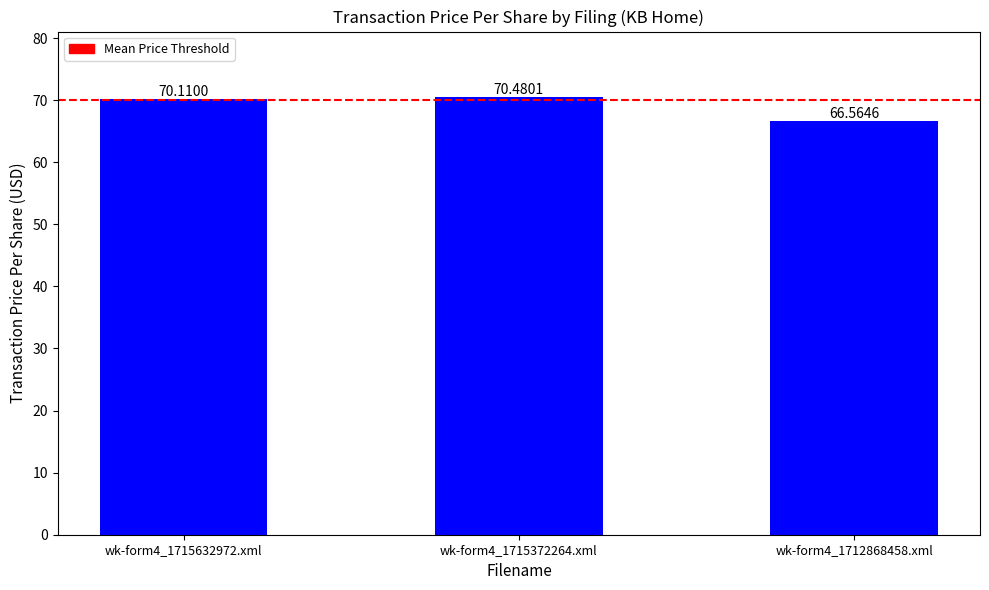

The chart shows a value of 66.6 at wk-form4_1712868458.xml. True or false?

True